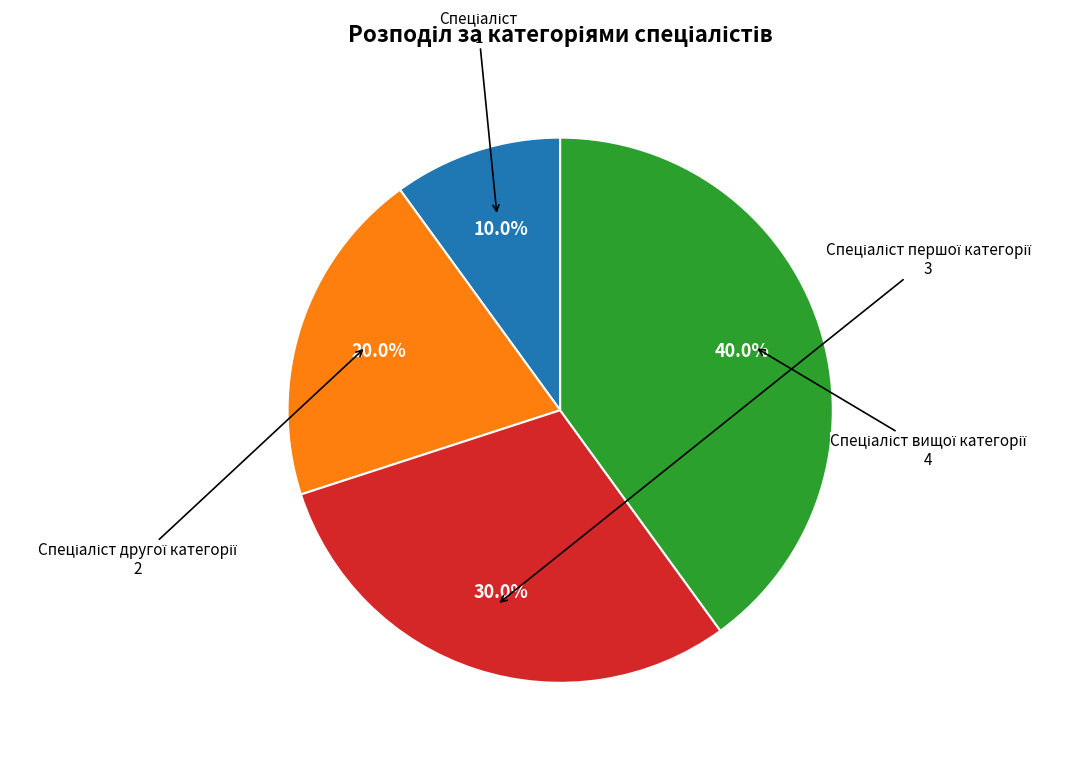

Does any single category account for the majority?

No